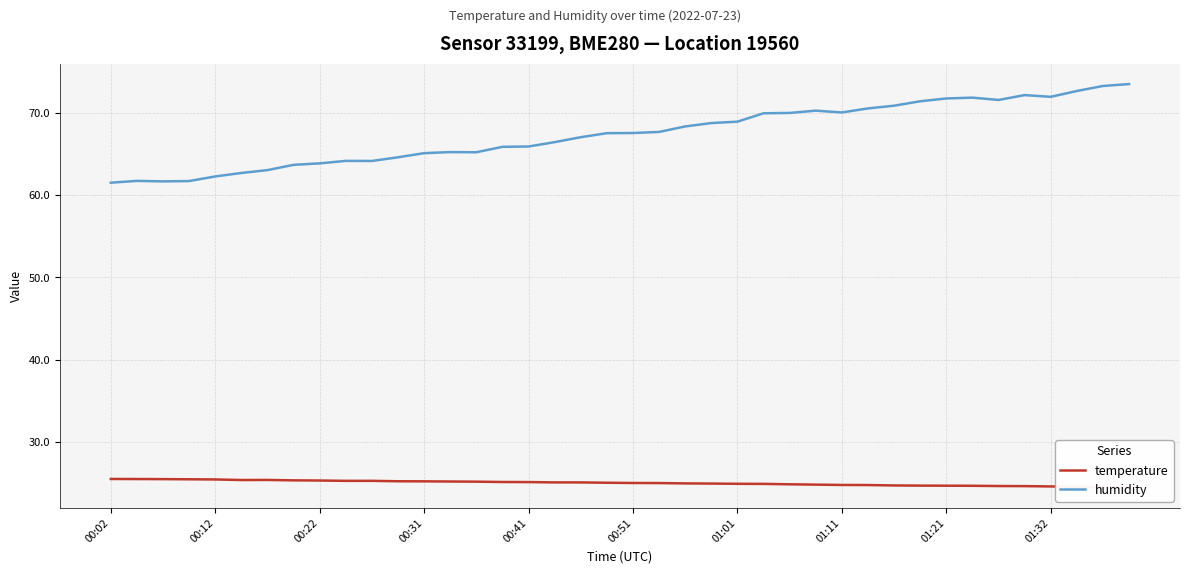

What is the maximum value for humidity?

73.5